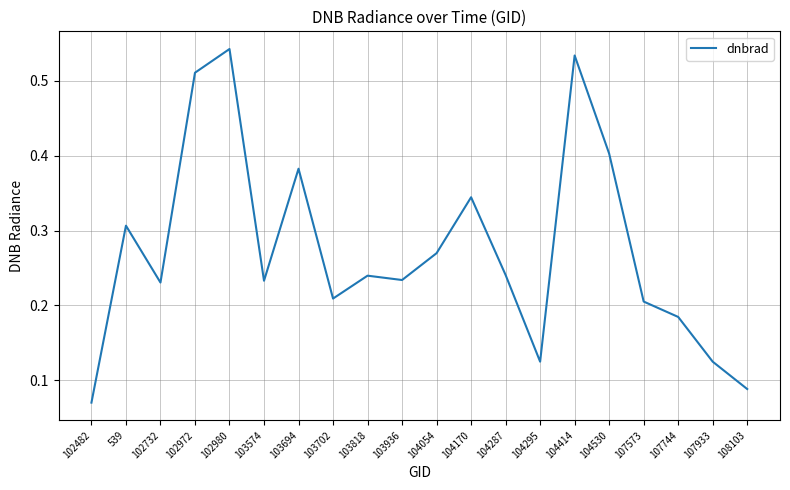

Does the chart display data point markers on the line(s)?

No